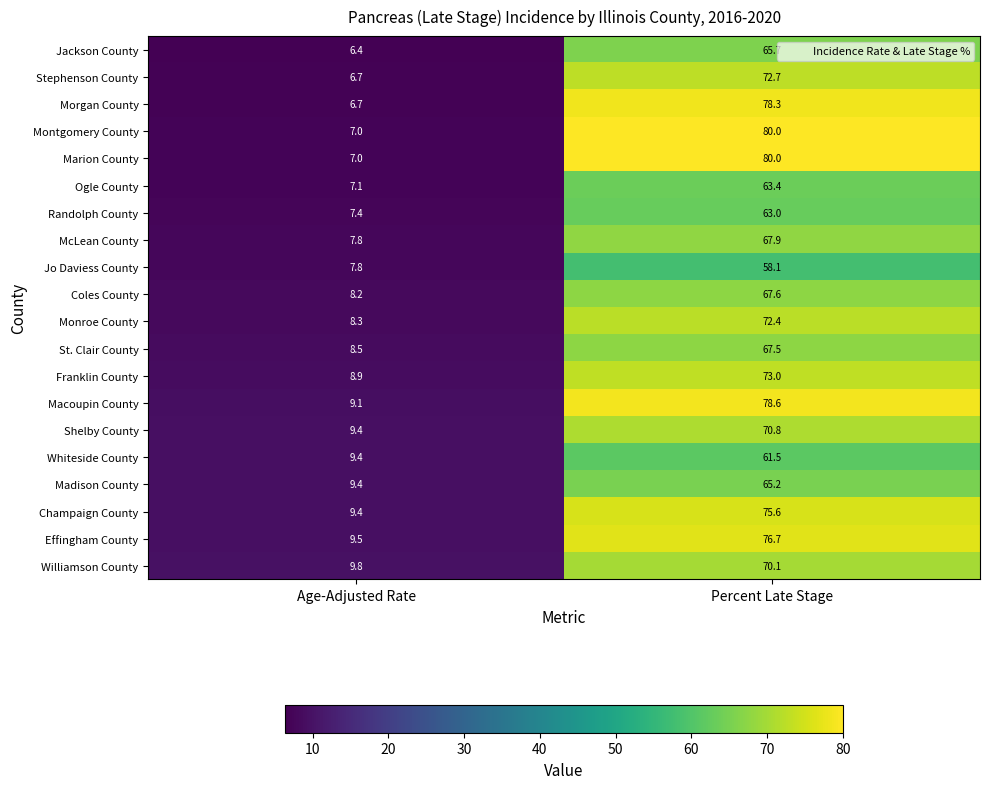

The Whiteside County series shows 39.1 at Percent Late Stage. True or false?

False